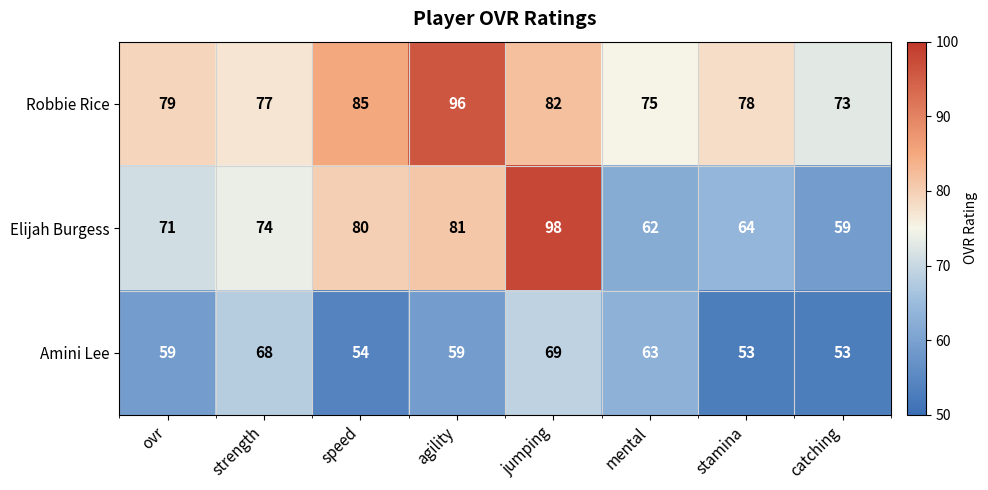

Rank the series by their maximum value, from highest to lowest.

Elijah Burgess, Robbie Rice, Amini Lee